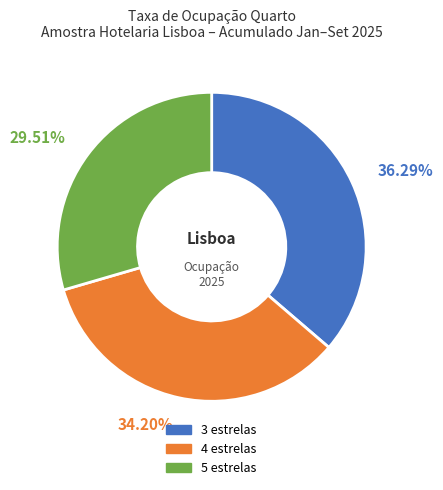

Count the number of slices in the pie.

3